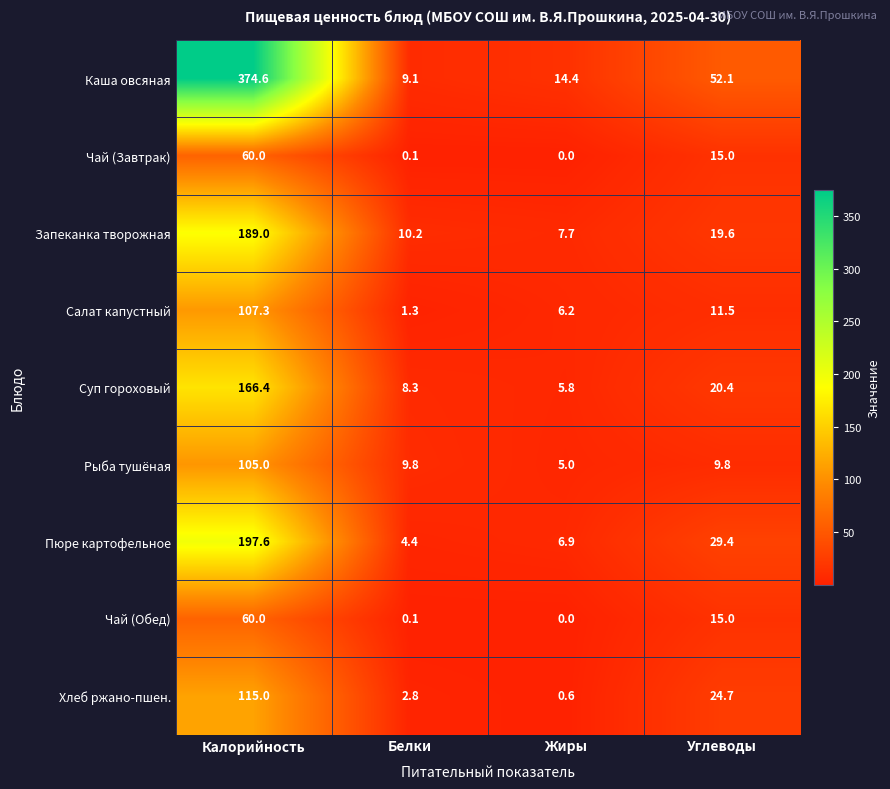

What is the difference between the Чай (Завтрак) values at Жиры and Калорийность?

60.0